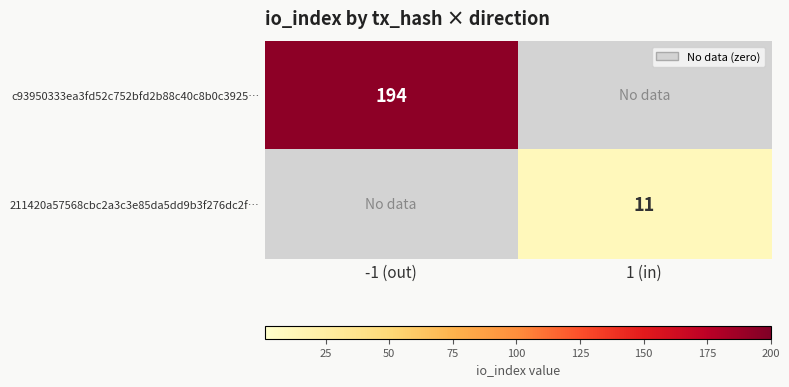

The 211420a57568cbc2a3c3e85da5dd9b3f276dc2f… series shows 17 at 1 (in). True or false?

False